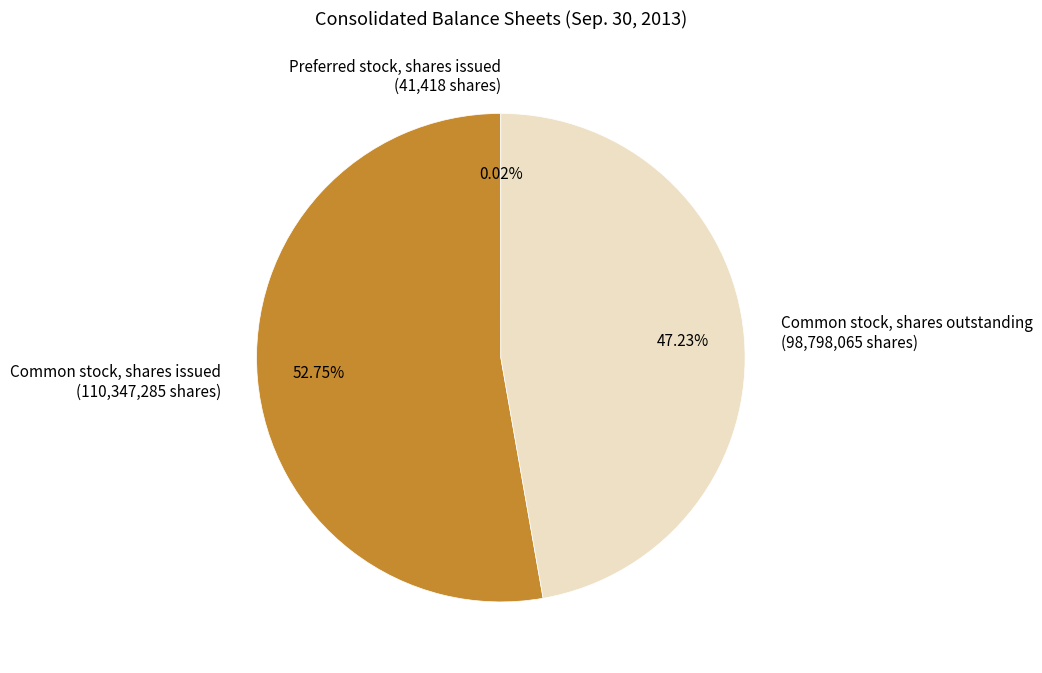

Combined, do Common stock, shares issued (110,347,285 shares) and Common stock, shares outstanding (98,798,065 shares) account for over 50%?

Yes